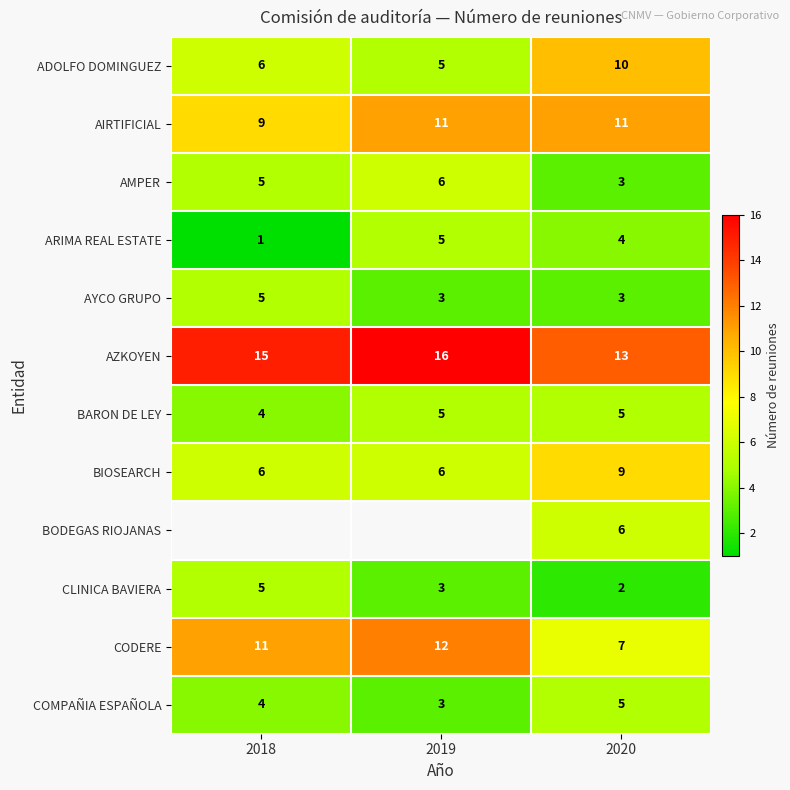

Count the AZKOYEN values in the range 13 to 16.

3